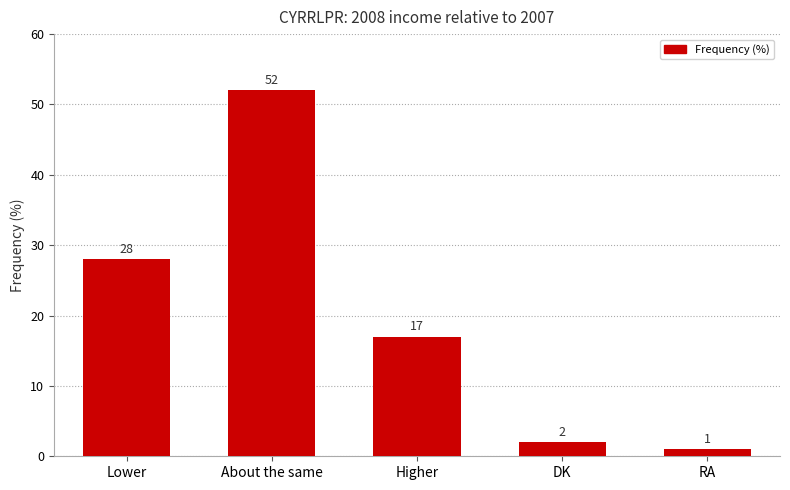

Are the bars grouped side by side (vs. stacked)?

No